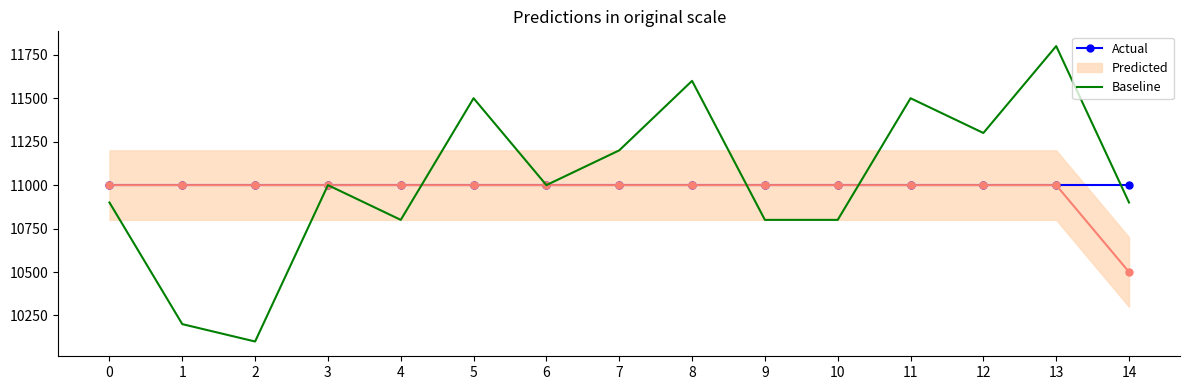

True or false: Actual has more than 1 points higher than both neighbors.

False